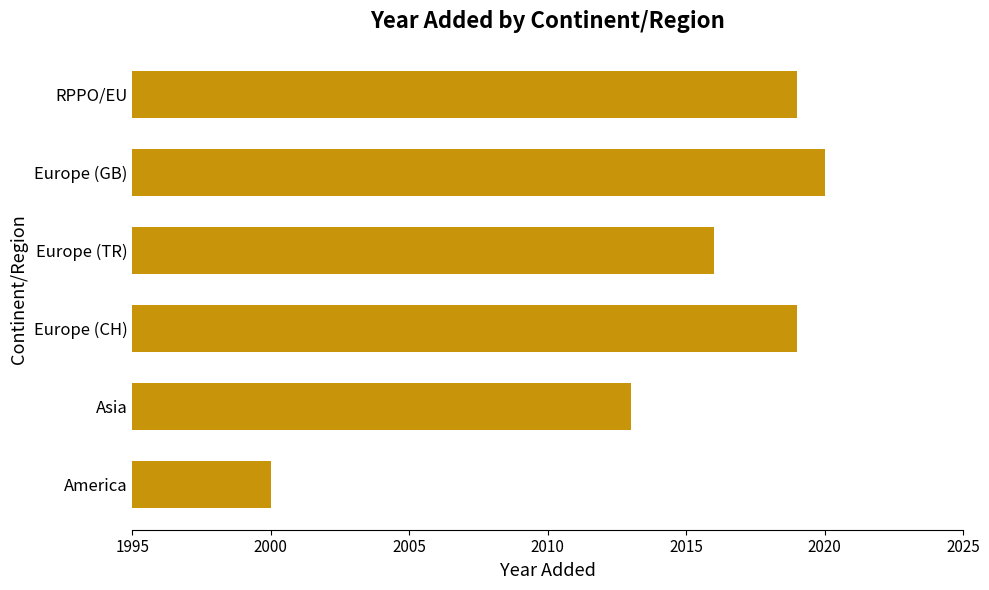

At which category does the chart reach its peak across all series?

Europe (GB)